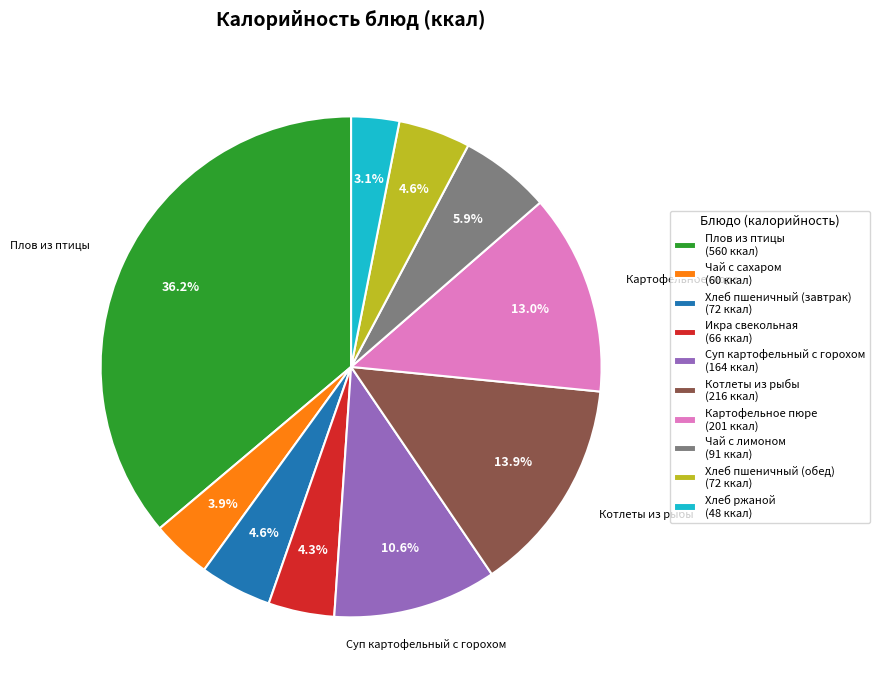

What percentage is NOT represented by Хлеб ржаной (48 ккал)?

96.9%